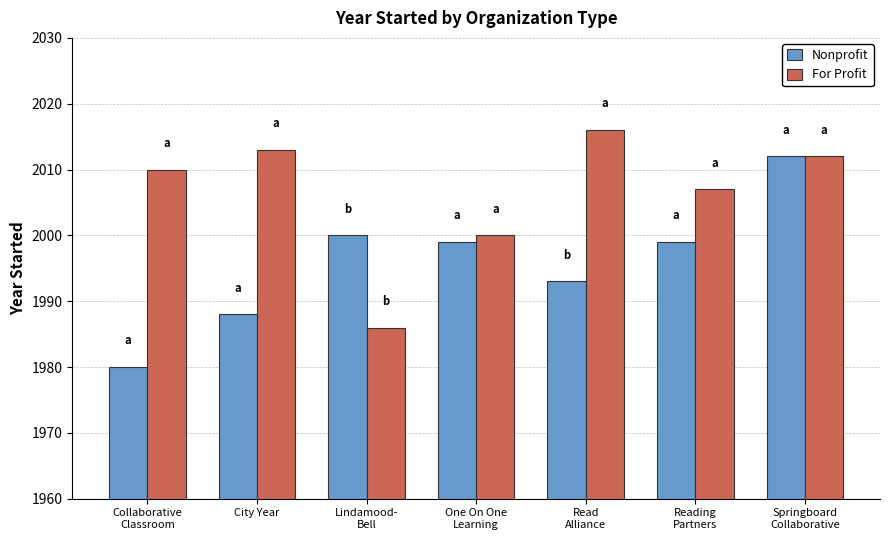

Where does the Nonprofit series first go above 1999?

Lindamood-
Bell